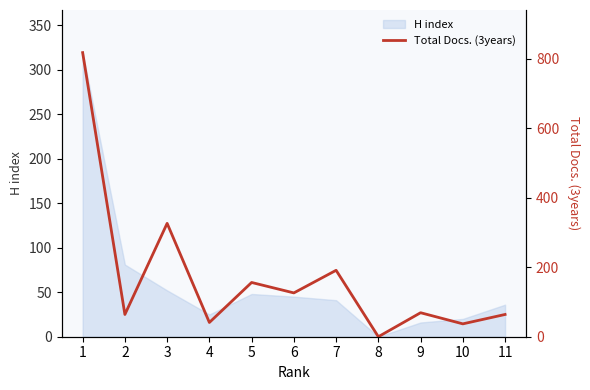

The value of H index at 8 is 0. True or false?

True